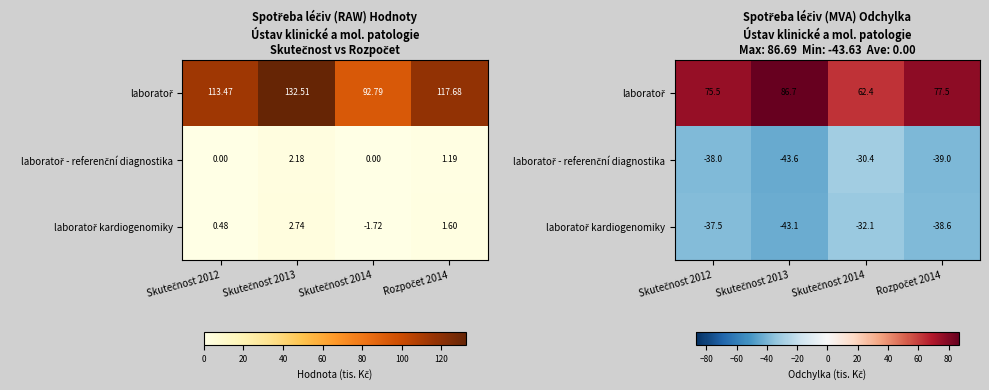

Which has a higher value, Rozpočet 2014 or Skutečnost 2014?

Rozpočet 2014